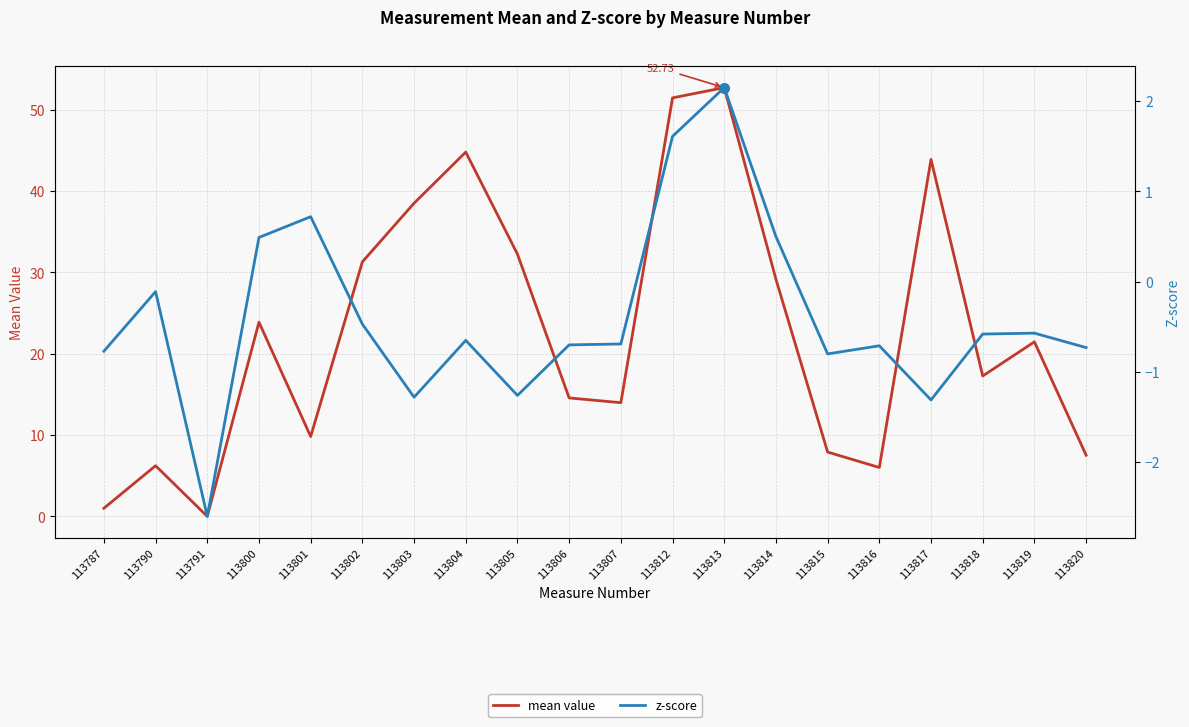

What value does the z-score series have at 113791?

-2.6